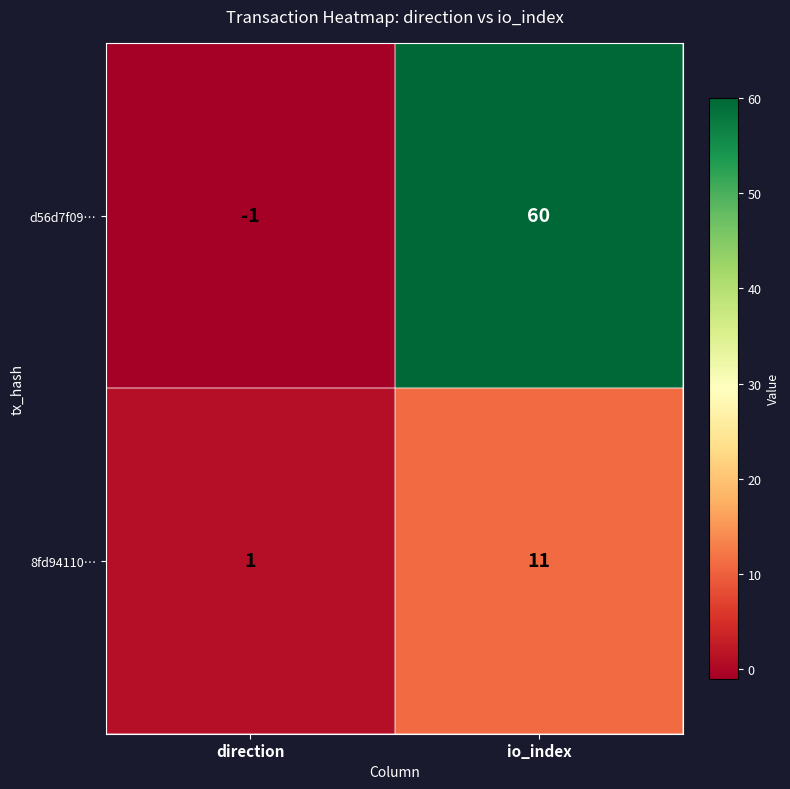

List the series in order of their peak value, lowest first.

8fd94110…, d56d7f09…